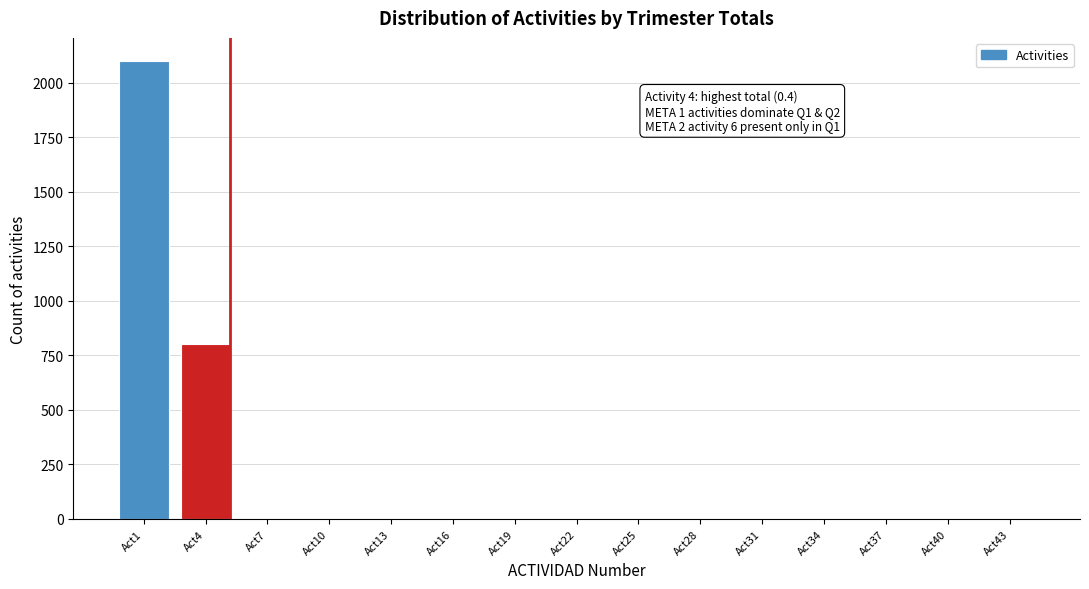

Reading left to right, what are all the values shown in this chart?

Act1=2100	Act4=800	Act7=0	Act10=0	Act13=0	Act16=0	Act19=0	Act22=0	Act25=0	Act28=0	Act31=0	Act34=0	Act37=0	Act40=0	Act43=0